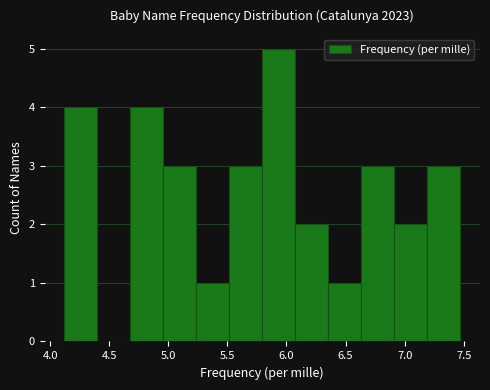

Reading left to right, list every bar in this chart as the range it spans on the x-axis followed by its height. Neither the bar edges nor the heights are printed on the chart, so give them approximately, as read against the axes.

4.10 to 4.40: 4
4.40 to 4.70: 0
4.70 to 4.95: 4
4.95 to 5.25: 3
5.25 to 5.50: 1
5.50 to 5.80: 3
5.80 to 6.05: 5
6.05 to 6.35: 2
6.35 to 6.65: 1
6.65 to 6.90: 3
6.90 to 7.20: 2
7.20 to 7.45: 3